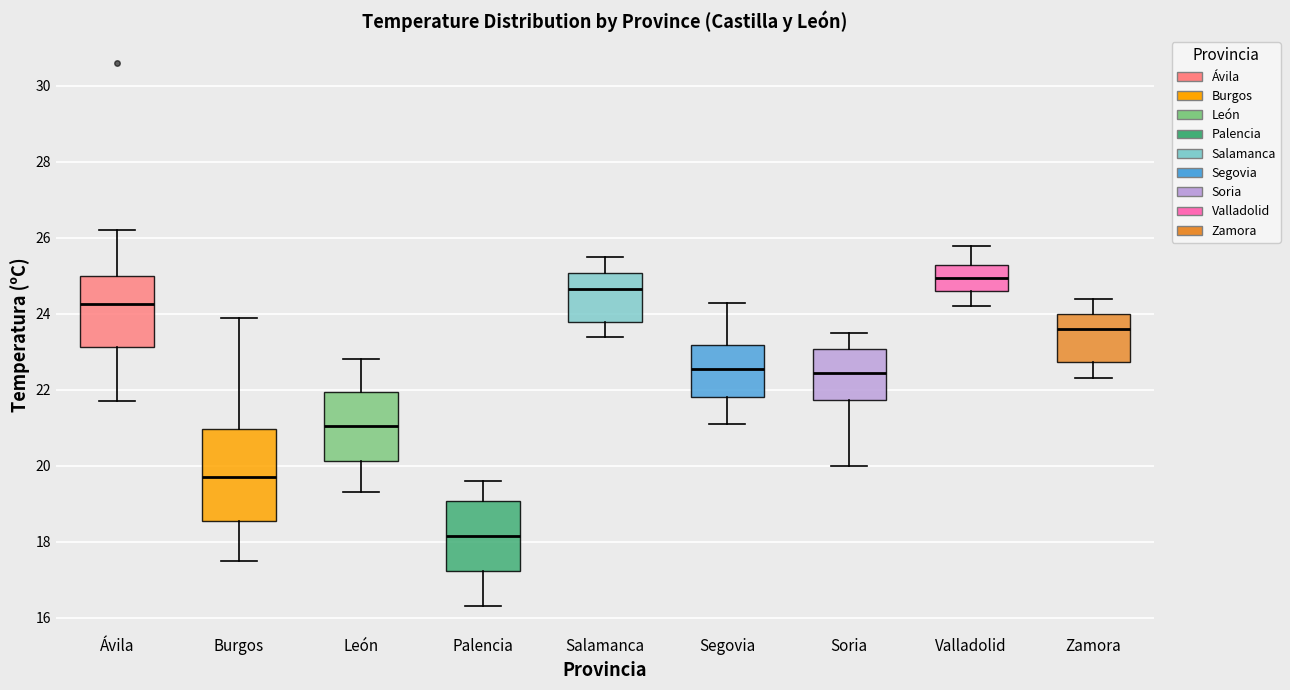

Which box has the lowest median line?

Palencia